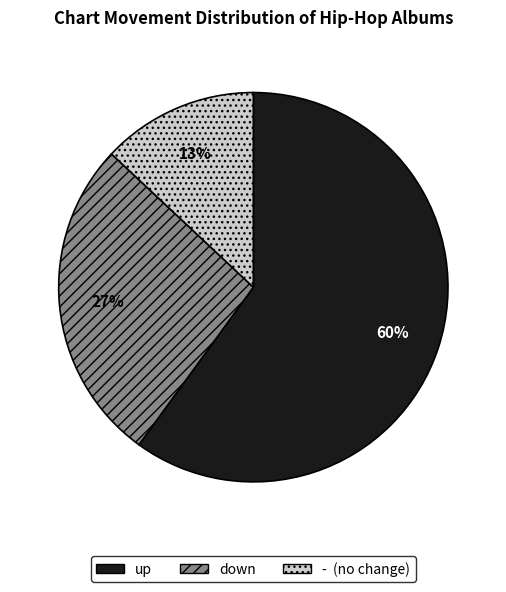

How many segments does this pie chart have?

3